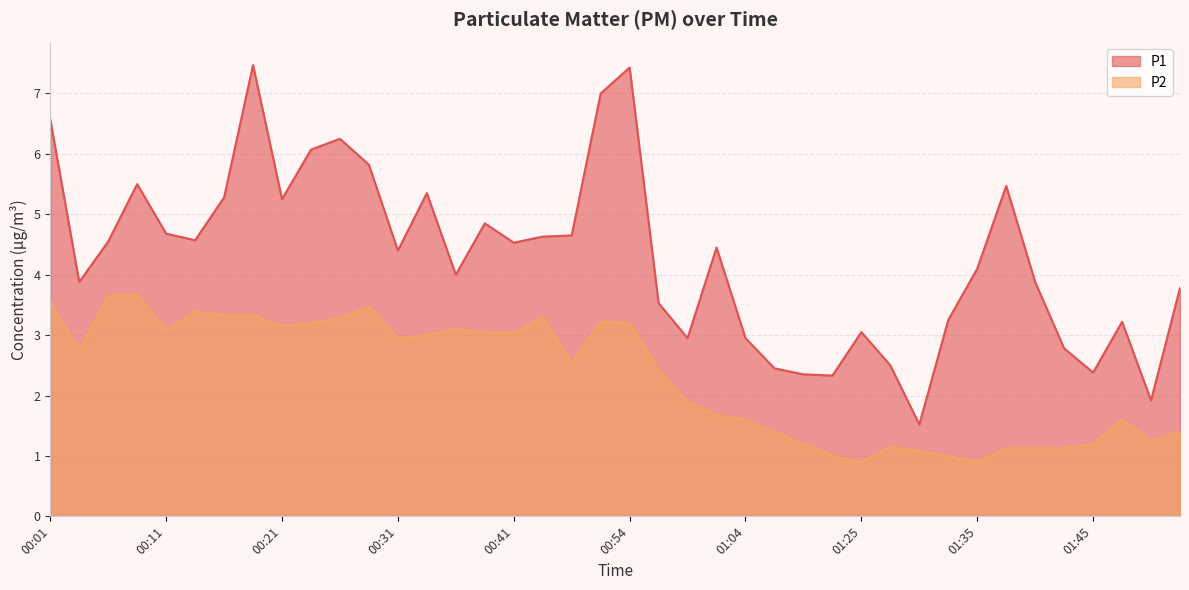

What position from the left is 01:04?

25